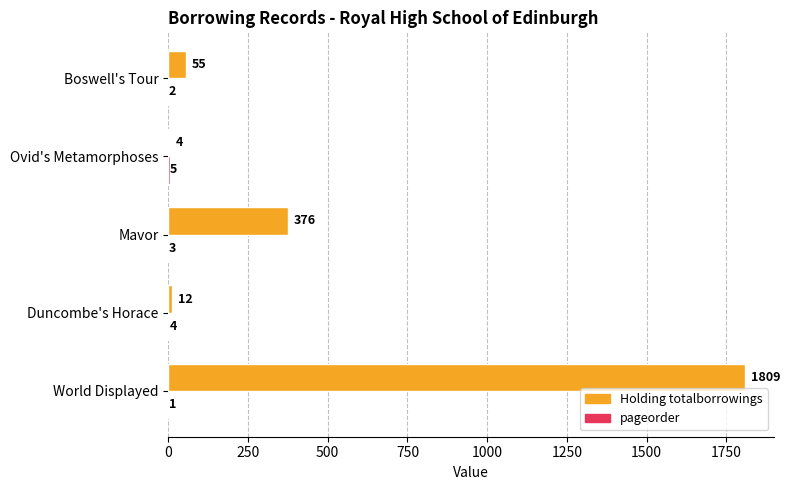

Between World Displayed and Duncombe's Horace, which series saw the biggest shift?

Holding totalborrowings